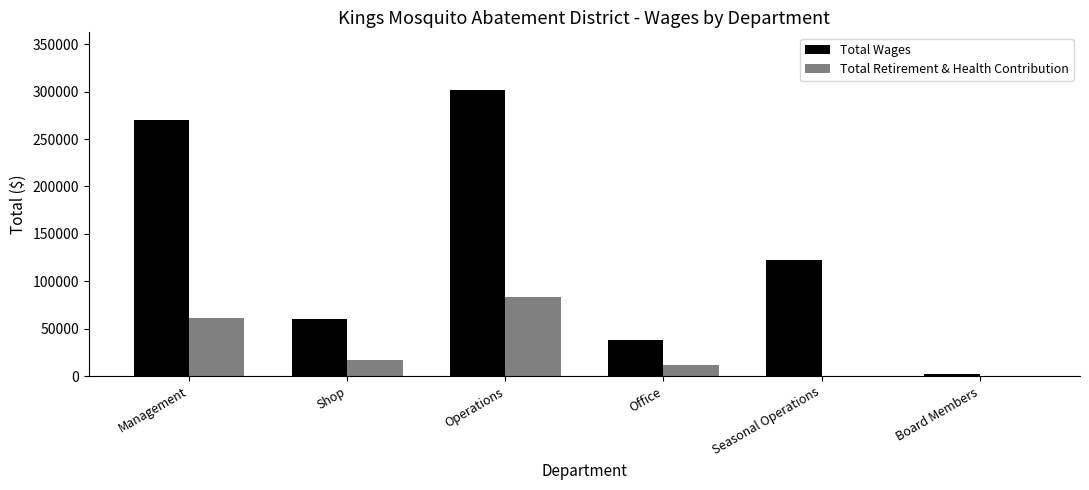

Where is Total Wages nearest to the value 152252?

Seasonal Operations